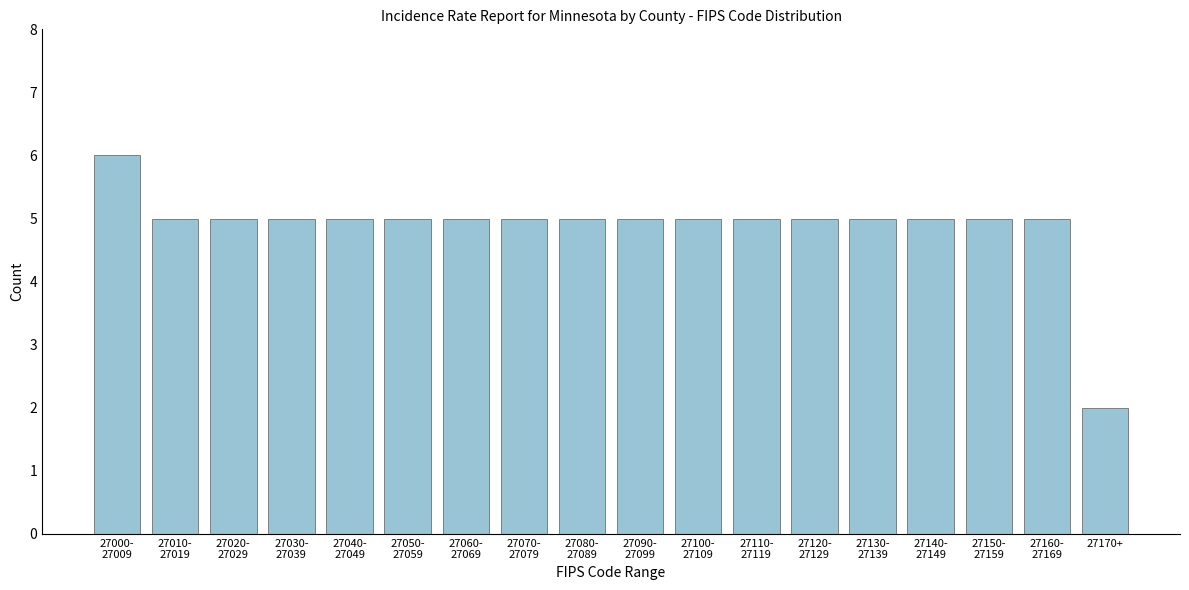

Reading right to left, extract all data points from this chart.

2	5	5	5	5	5	5	5	5	5	5	5	5	5	5	5	5	6